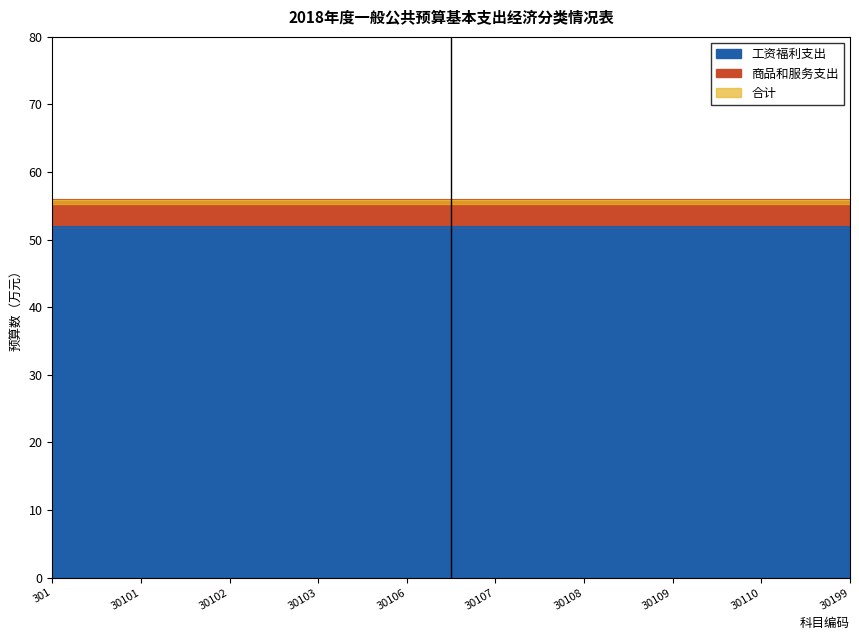

True or false: 商品和服务支出 and 工资福利支出 cross at least once.

False